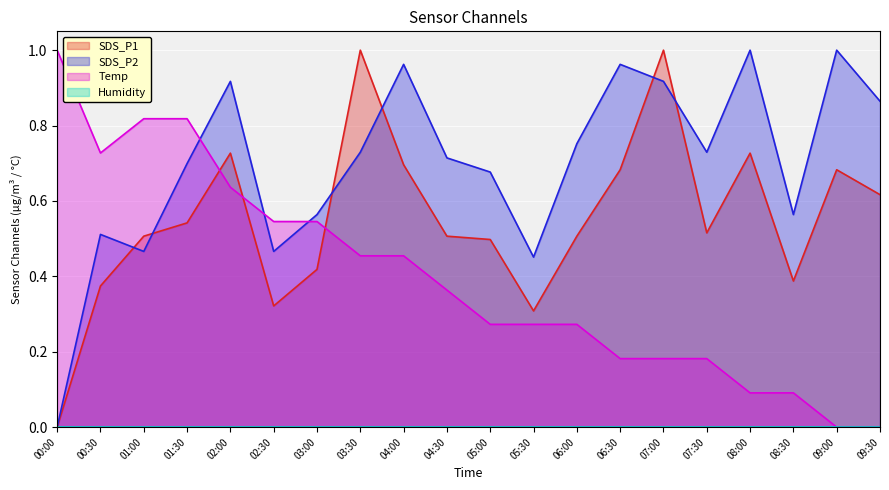

The value of Temp at 01:30 is 0.8. True or false?

True